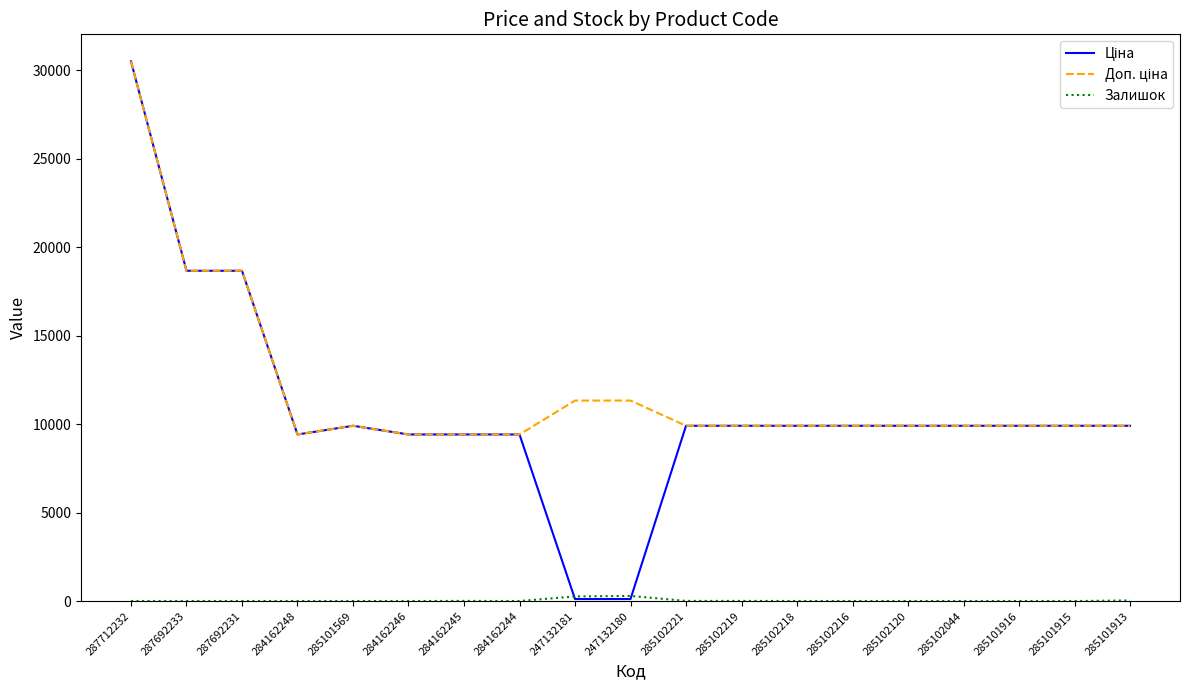

At which category does the chart reach its peak across all series?

287712232